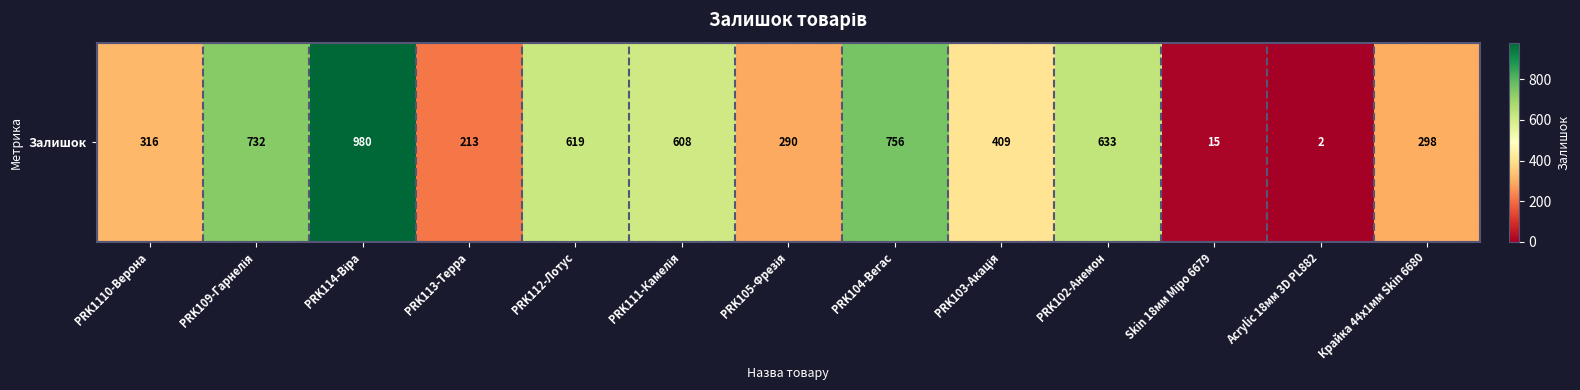

List the labels in order of value, smallest first.

Acrylic 18мм 3D PL882, Skin 18мм Міро 6679, PRK113-Терра, PRK105-Фрезія, Крайка 44x1мм Skin 6680, PRK1110-Верона, PRK103-Акація, PRK111-Камелія, PRK112-Лотус, PRK102-Анемон, PRK109-Гарнелія, PRK104-Вегас, PRK114-Віра